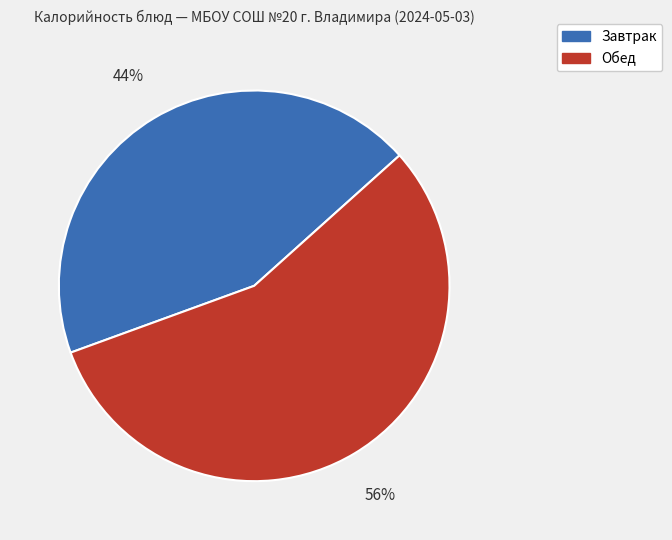

How many segments does this pie chart have?

2